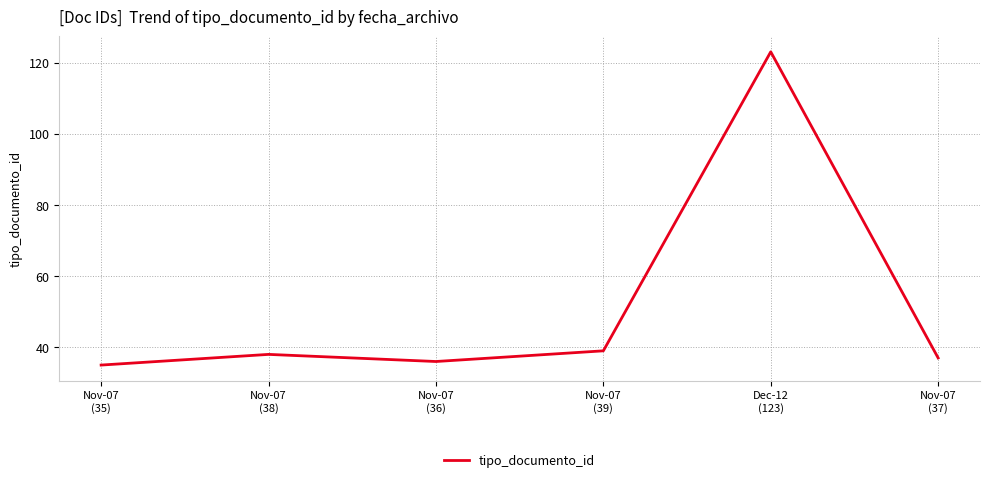

Where is the data nearest to the value 79?

Nov-07
(39)